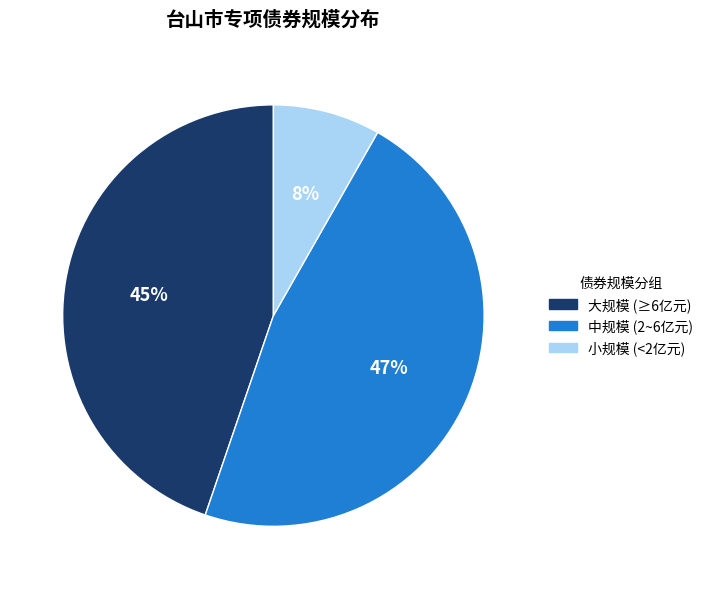

Combined, do 中规模 (2~6亿元) and 小规模 (<2亿元) account for over 50%?

Yes